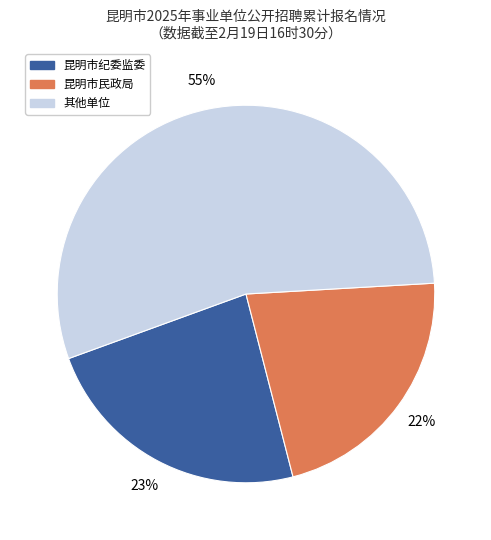

Is there any slice that represents more than half of the pie?

Yes